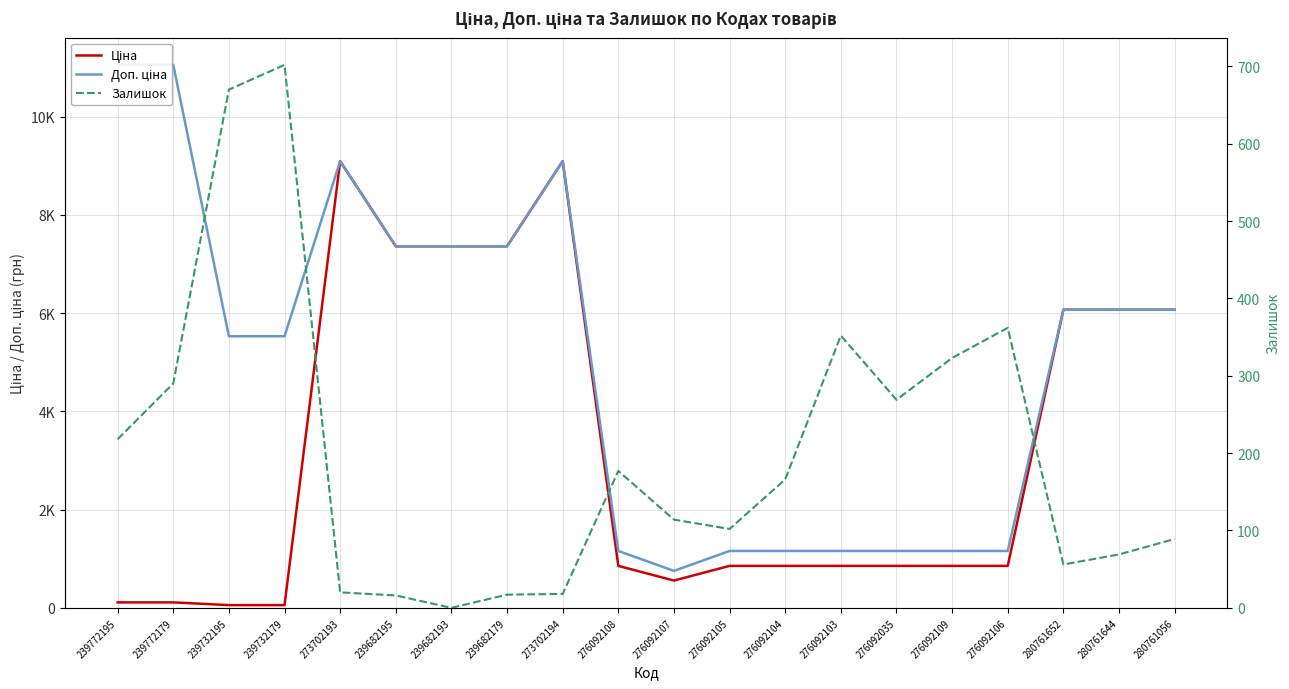

Which series has the largest range (max minus min)?

Доп. ціна